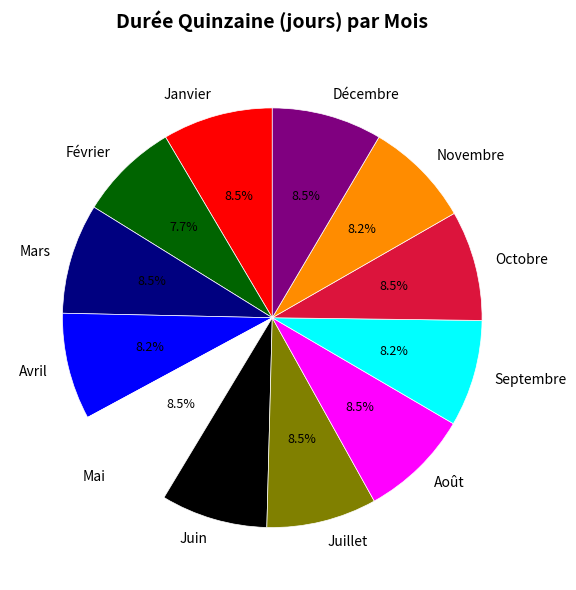

Does Février represent more than half of the total?

No